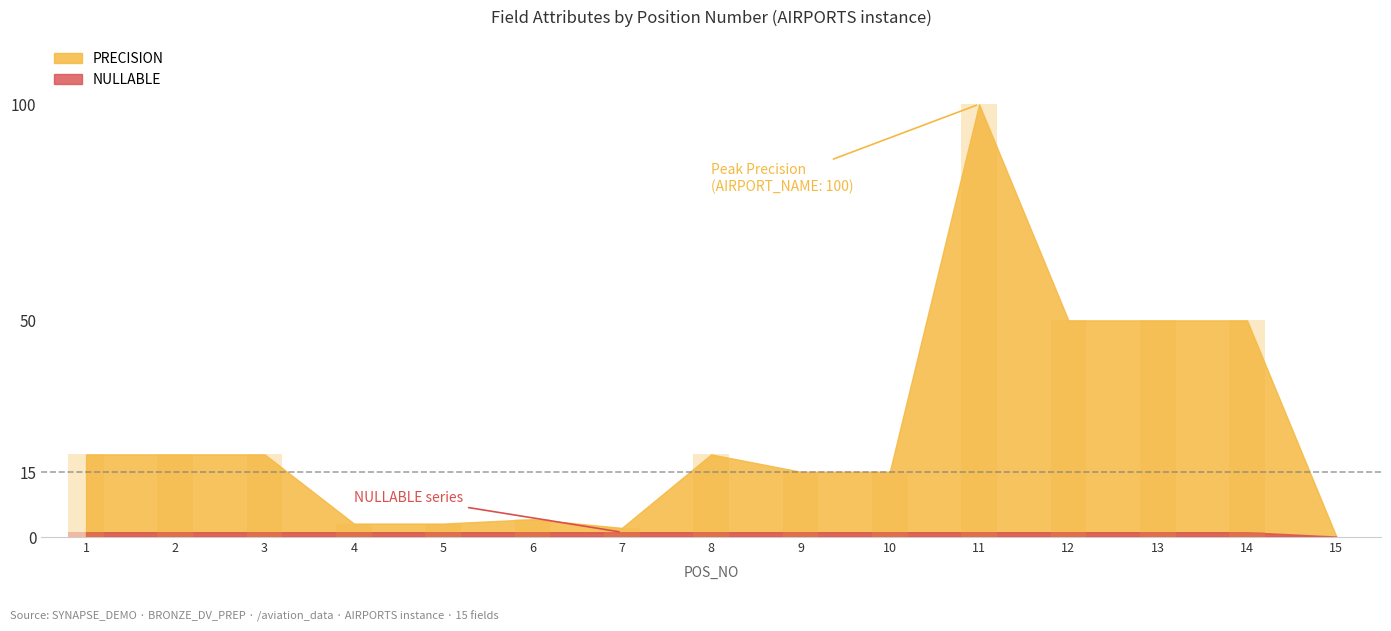

List the series in order of their peak value, highest first.

PRECISION, NULLABLE